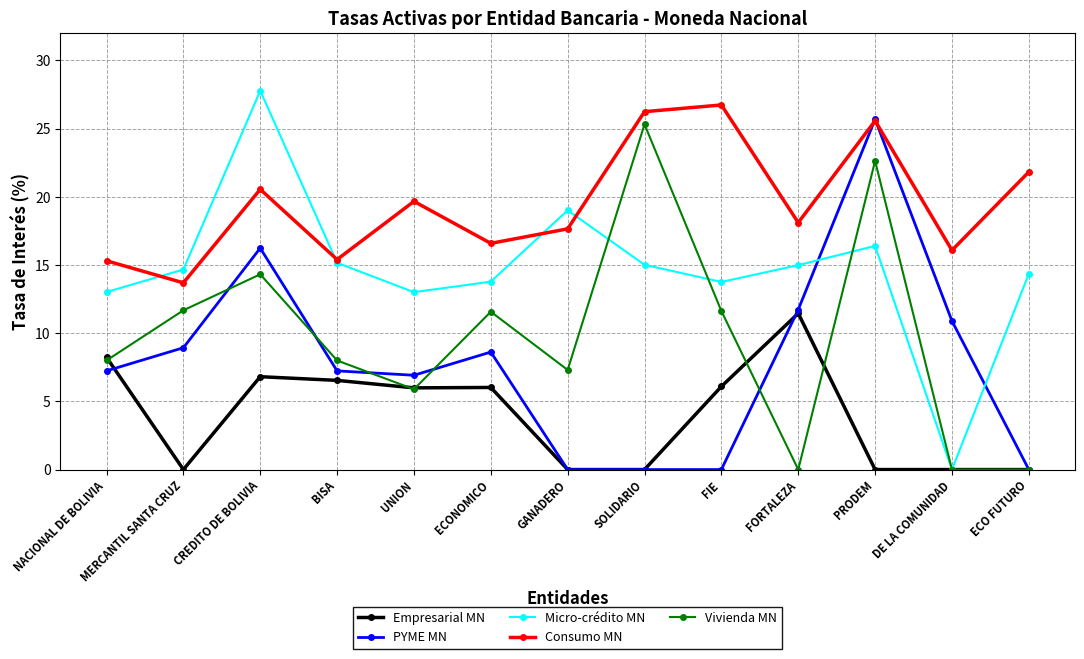

What is the difference between the highest and lowest values at ECO FUTURO?

21.8